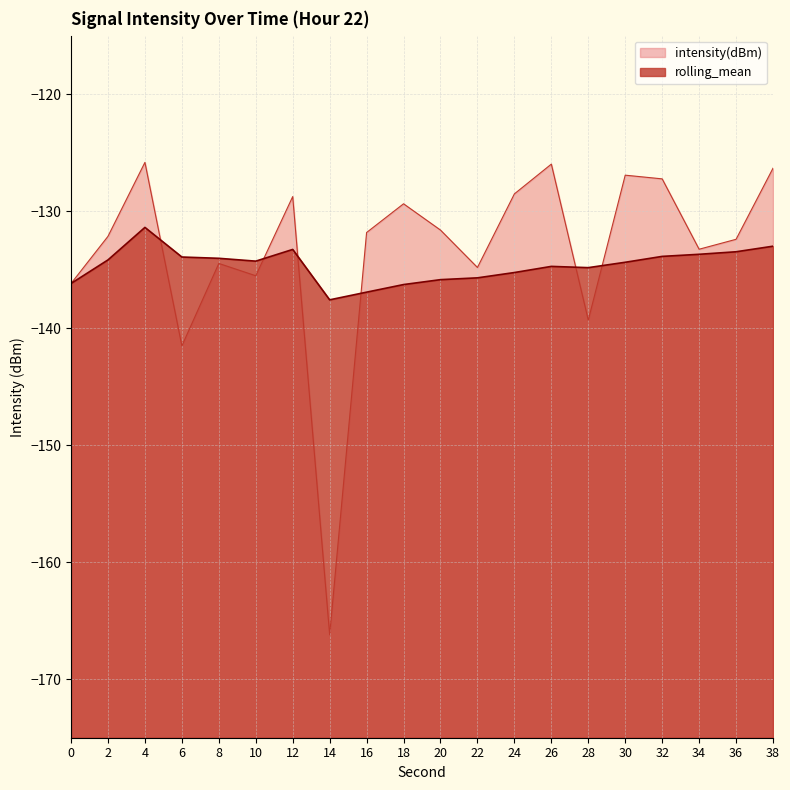

List the series in order of their peak value, highest first.

intensity(dBm), rolling_mean